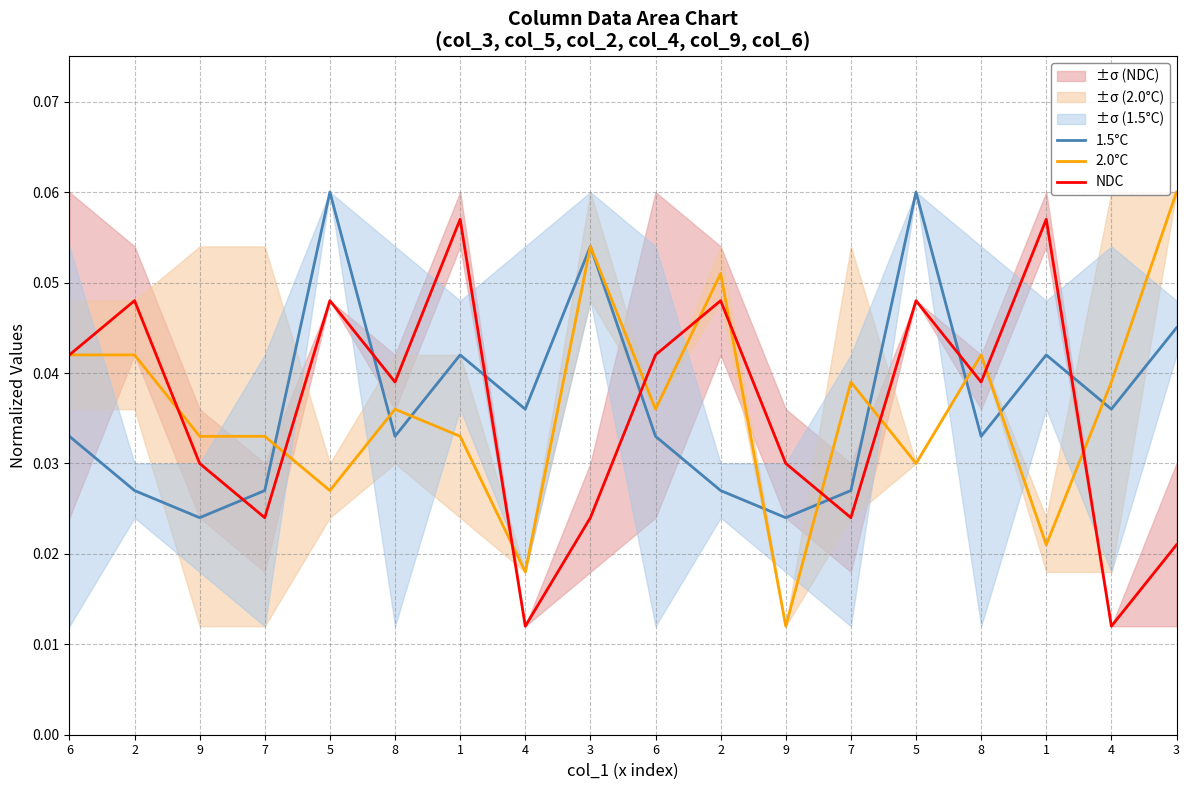

In 1.5°C, how many points are higher than both neighbors (excluding endpoints)?

5